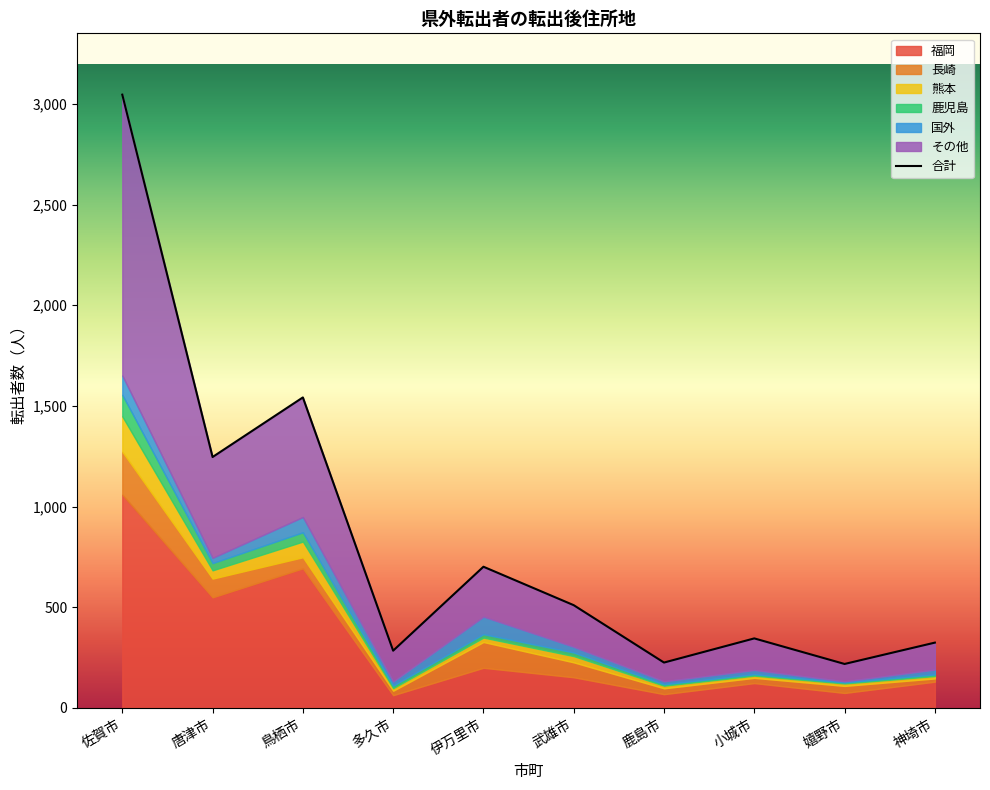

What is the average value of the 熊本 series?

54